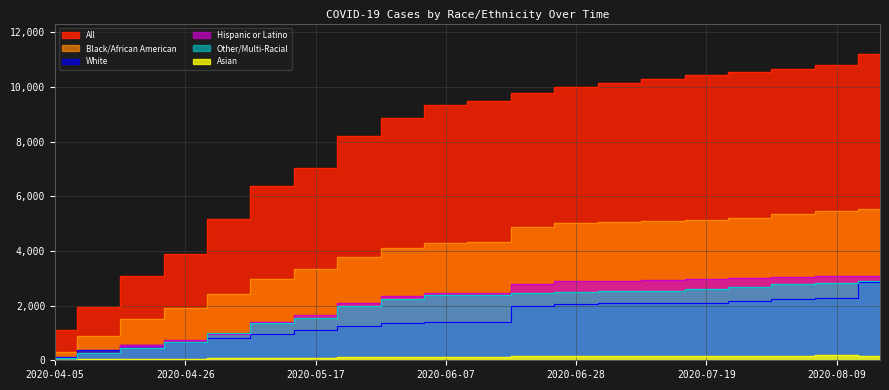

True or false: Other/Multi-Racial has a value of 1014 at 2020-05-03.

True